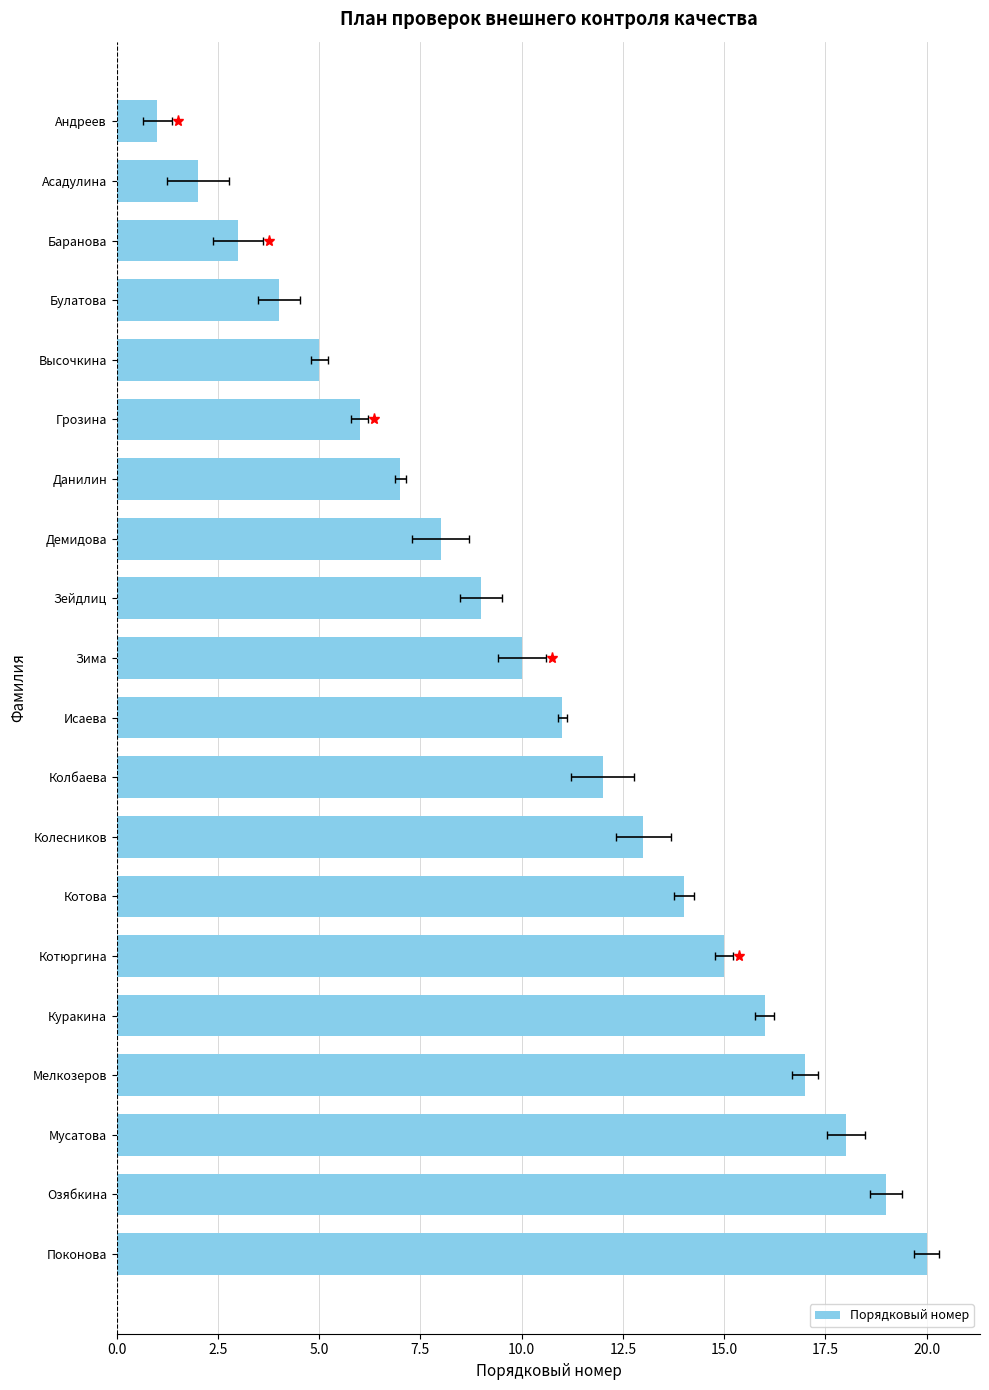

How many bars are there in total?

20